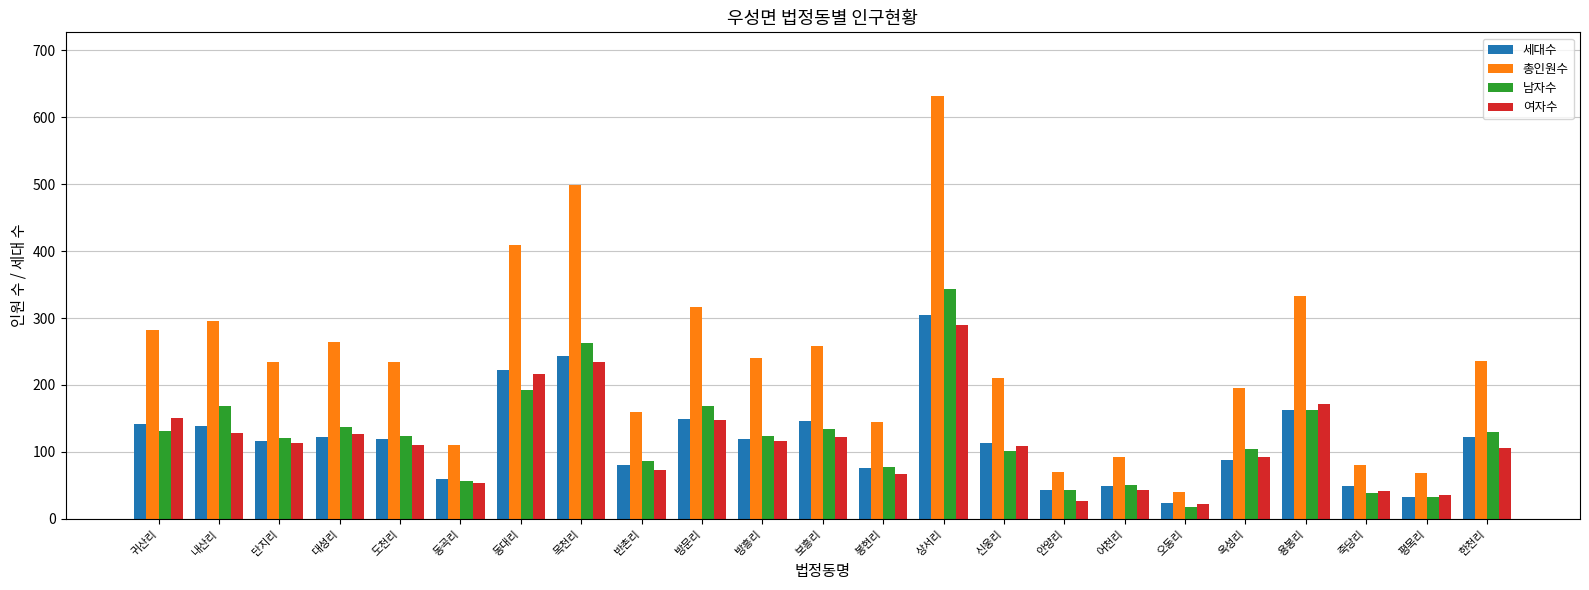

Is it true that 남자수 equals 132 at 신웅리?

False